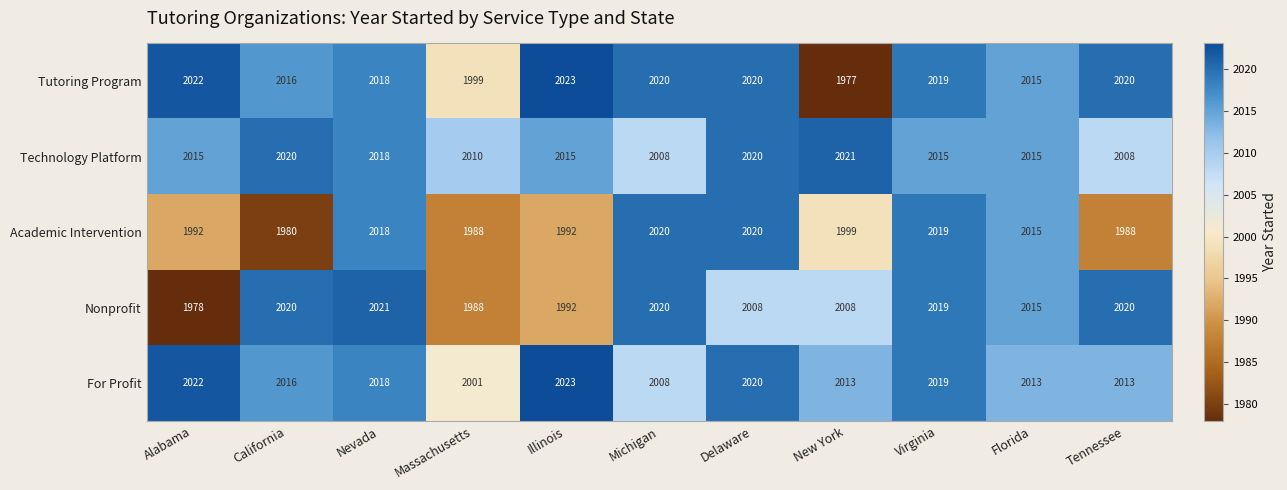

What is the difference between the Nonprofit values at Massachusetts and Tennessee?

32